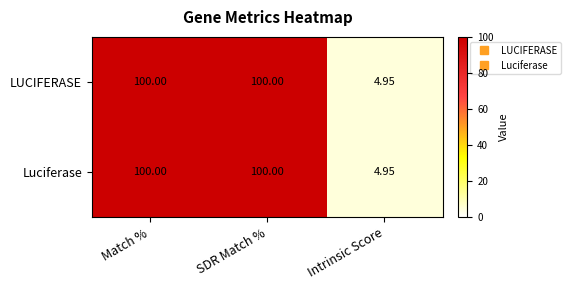

Which label corresponds to the smallest value in the chart?

Intrinsic Score